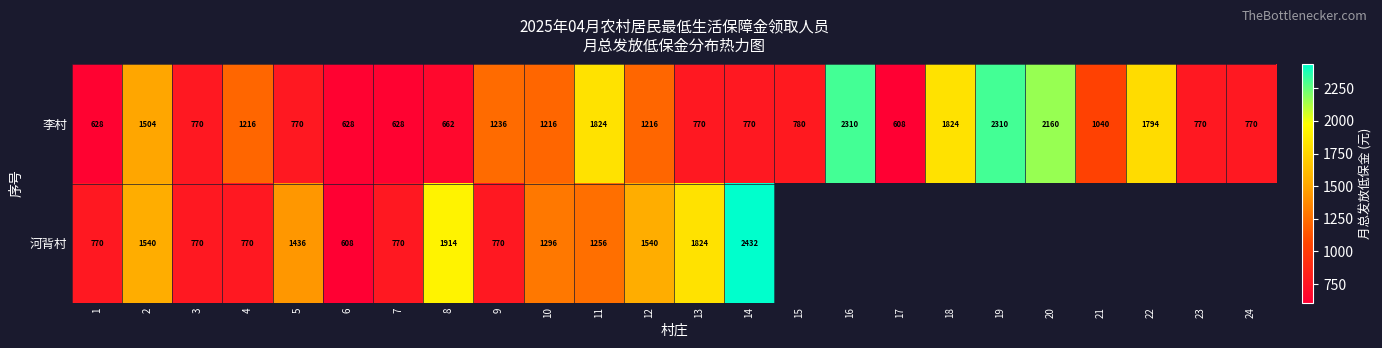

Which category has the highest value across all series?

14